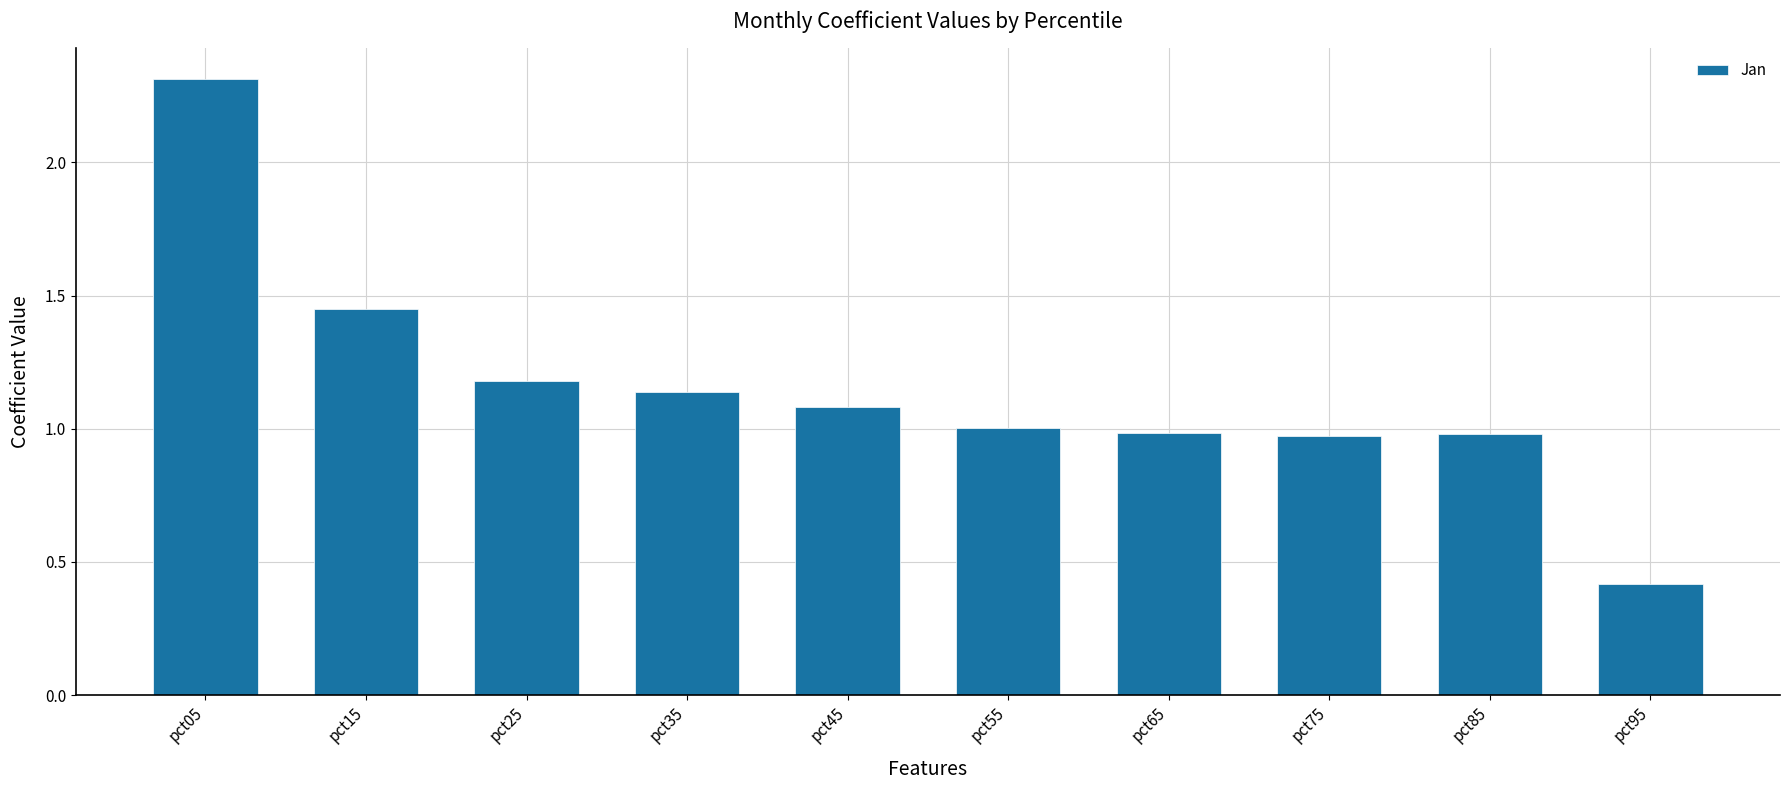

What is the sum of the values at pct25 and pct65?

2.2